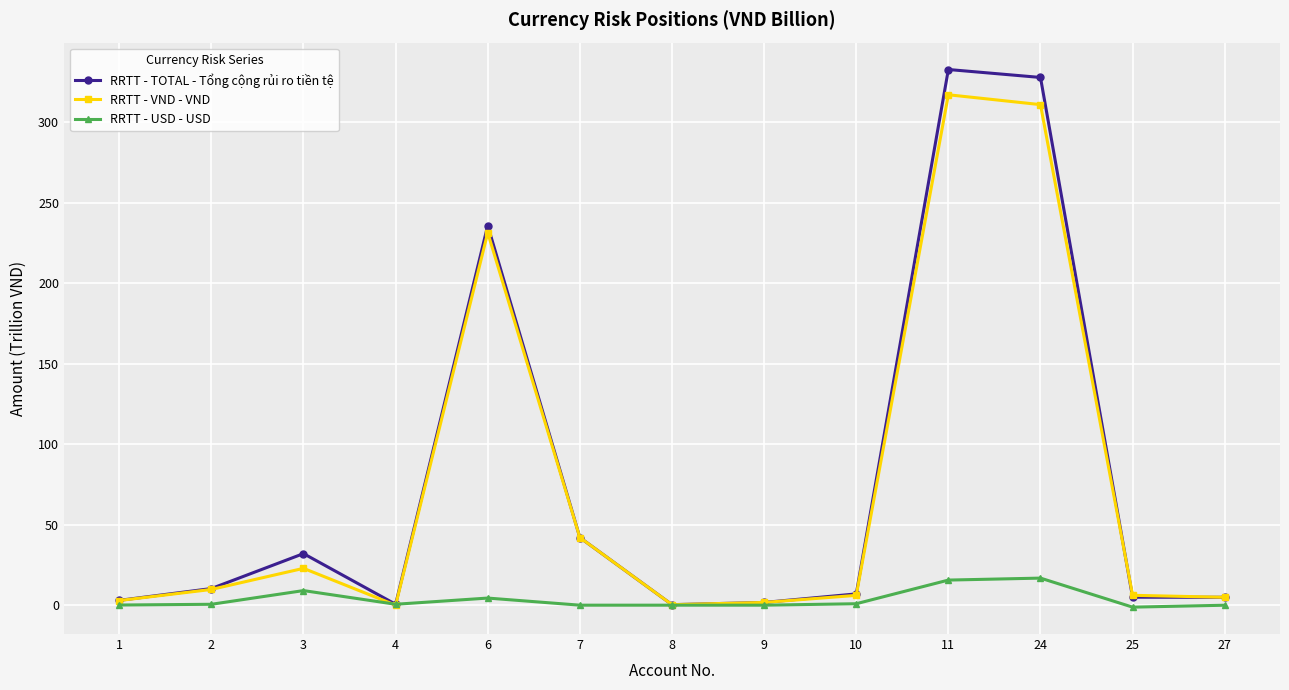

What is the average value of the RRTT - USD - USD series?

3.6